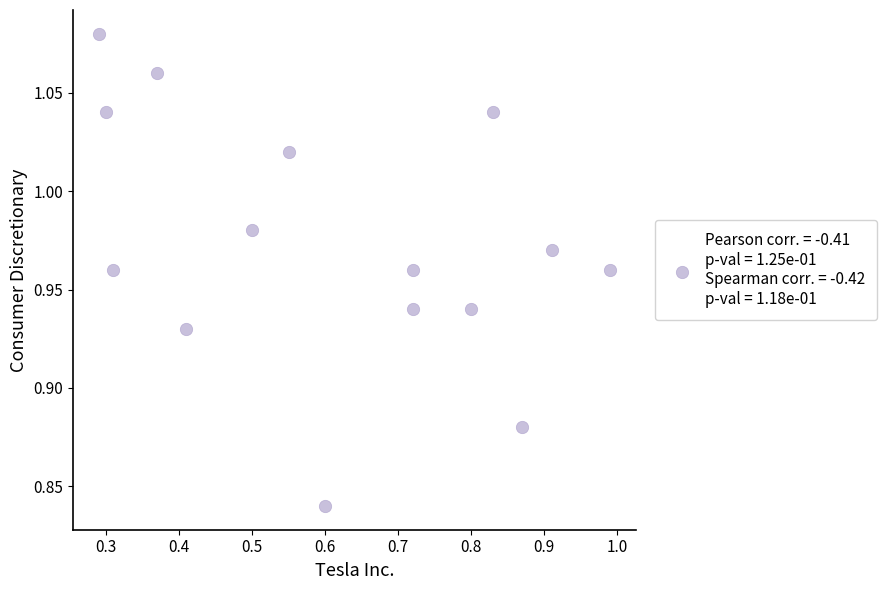

What is the range of X values (max minus min)?

0.7